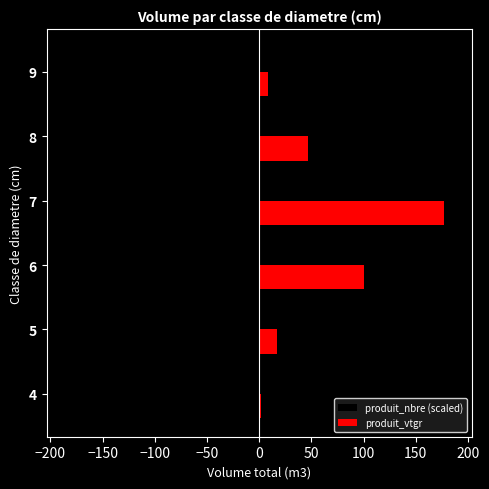

Which series has the largest total across all categories?

produit_vtgr